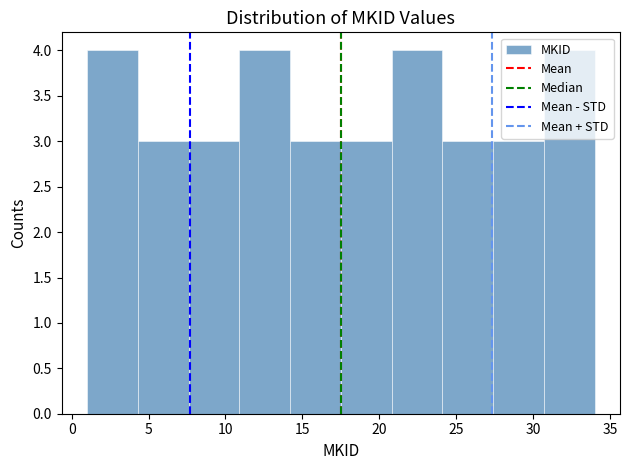

Reading left to right, transcribe this chart: for each bar, give the range it covers on the x-axis and its height. Neither the bar edges nor the heights are printed on the chart, so give them approximately, as read against the axes.

1.0 to 4.3: 4
4.3 to 7.6: 3
7.6 to 10.9: 3
10.9 to 14.2: 4
14.2 to 17.5: 3
17.5 to 20.8: 3
20.8 to 24.1: 4
24.1 to 27.4: 3
27.4 to 30.7: 3
30.7 to 34.0: 4